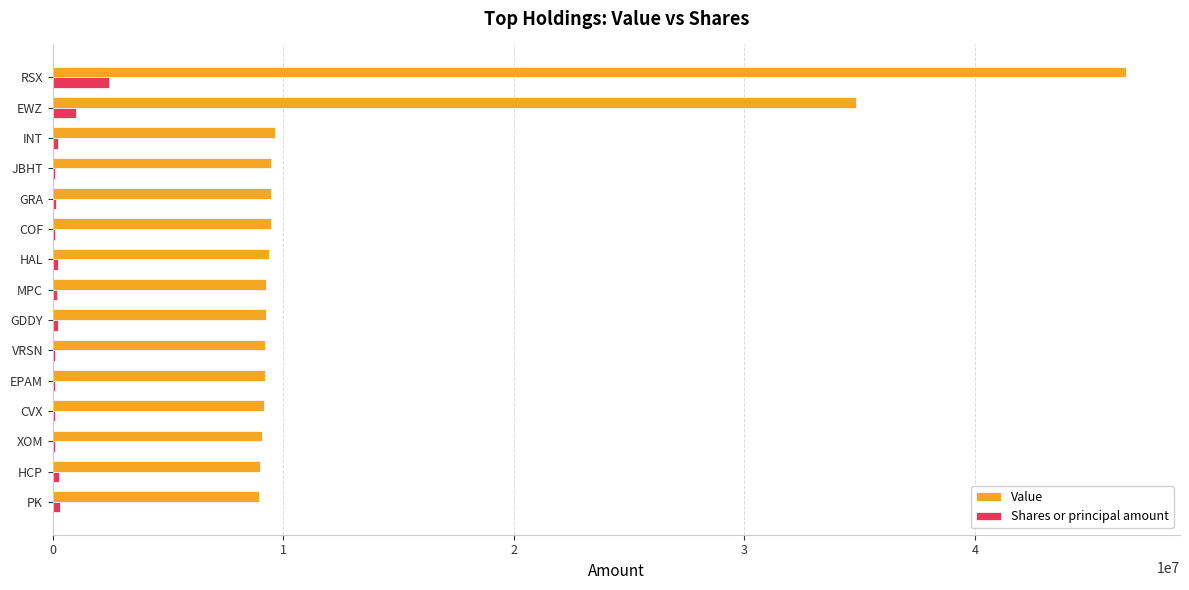

Where is Value nearest to the value 27756000?

EWZ